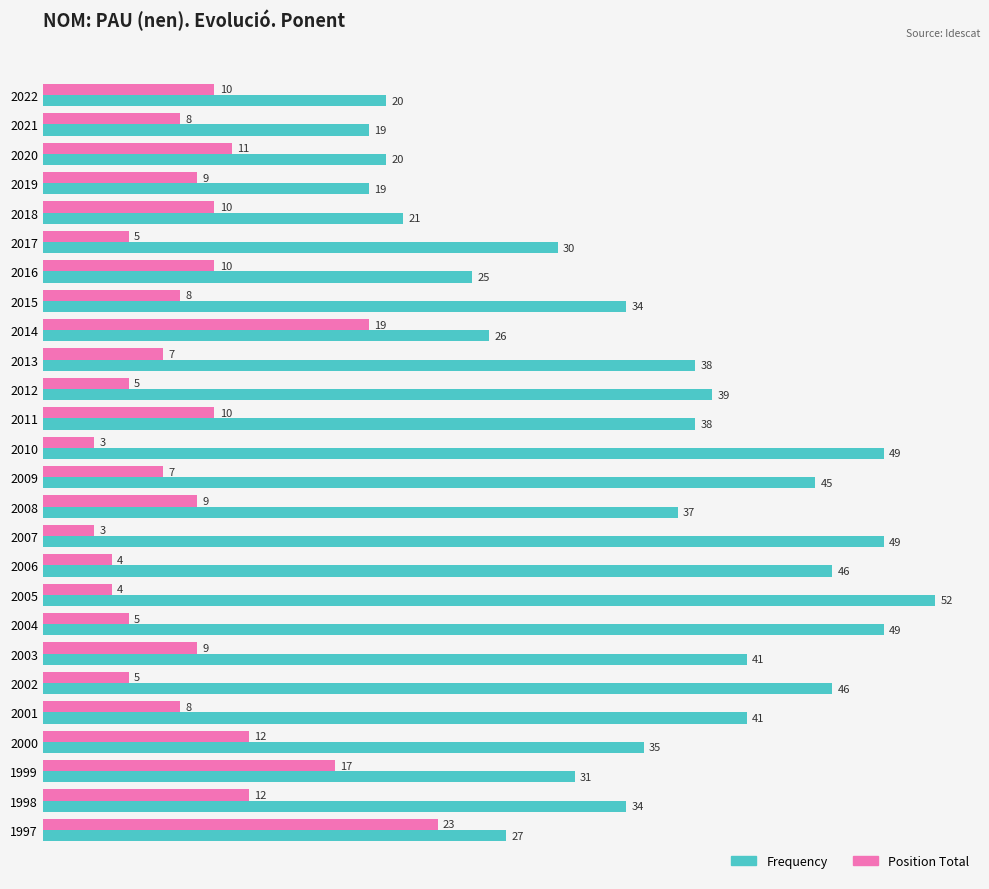

What is the maximum value for Frequency?

52